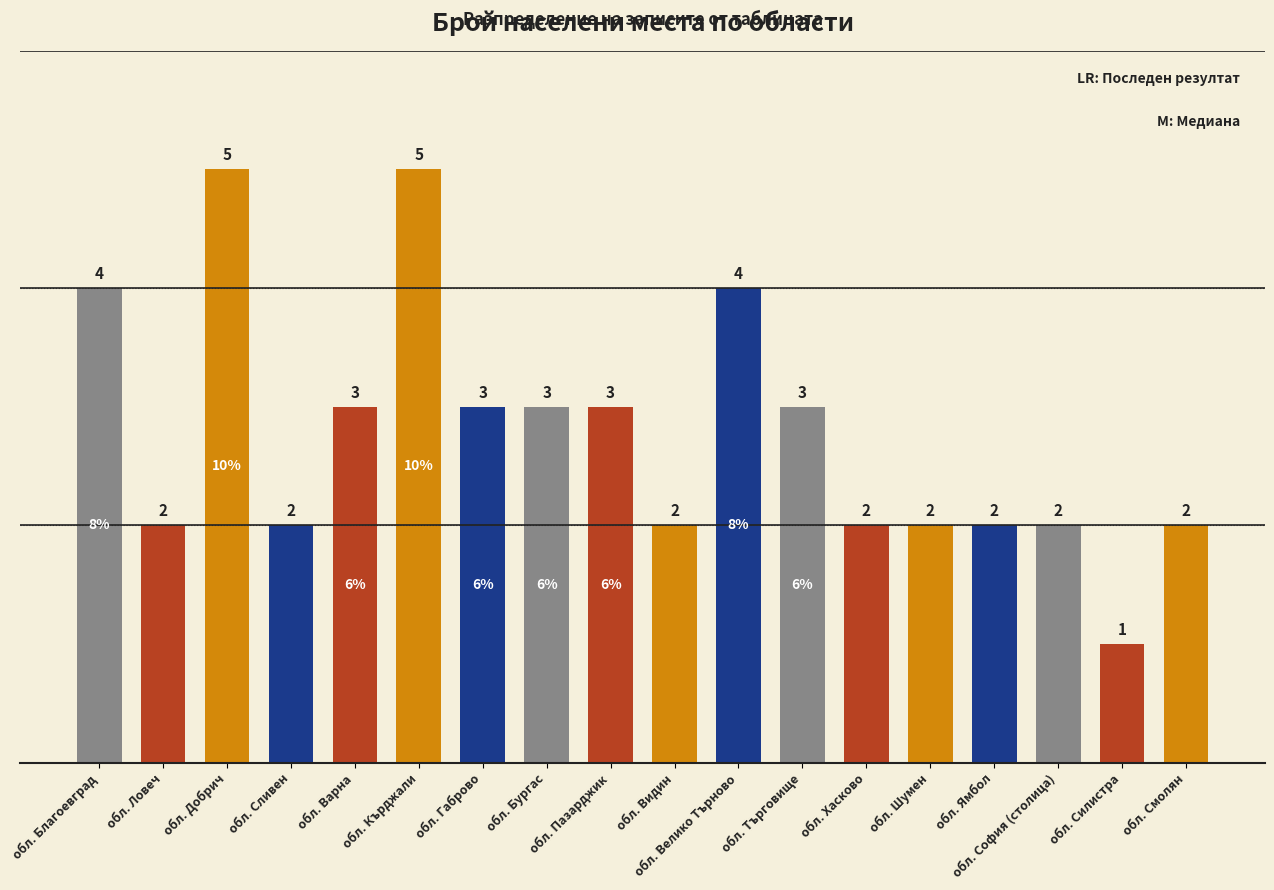

What is the greatest value displayed?

5